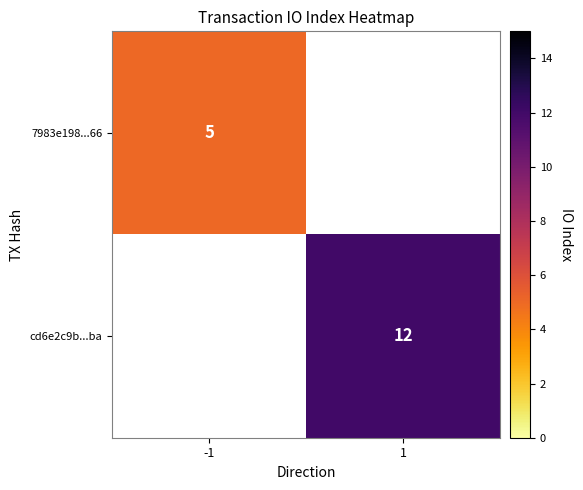

The value of cd6e2c9b...ba at 1 is 12. True or false?

True